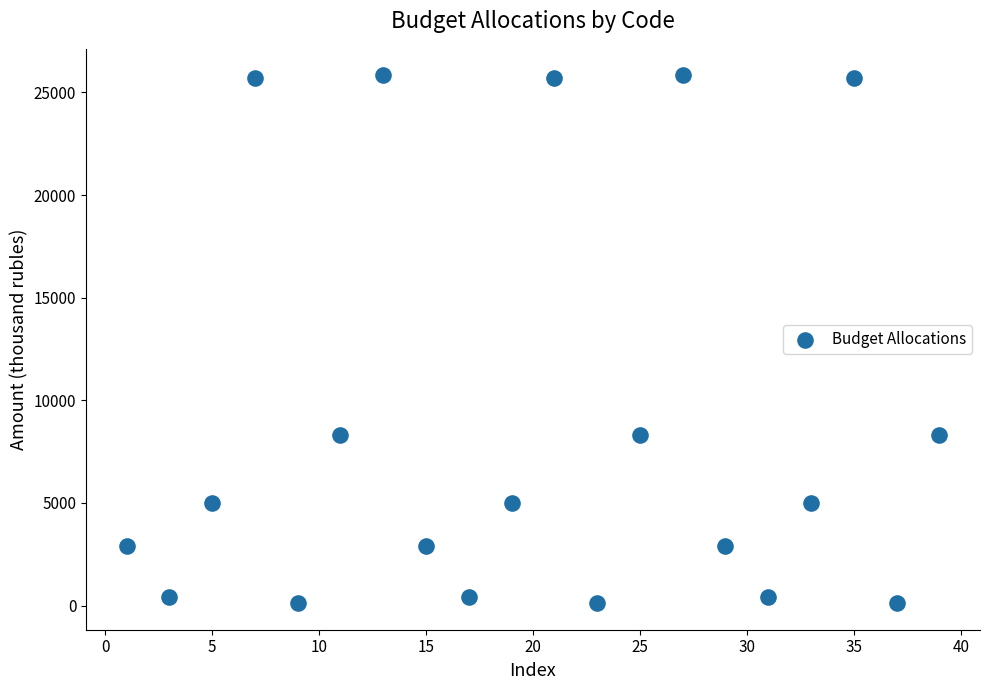

What is the range of Y values (max minus min)?

25724.9